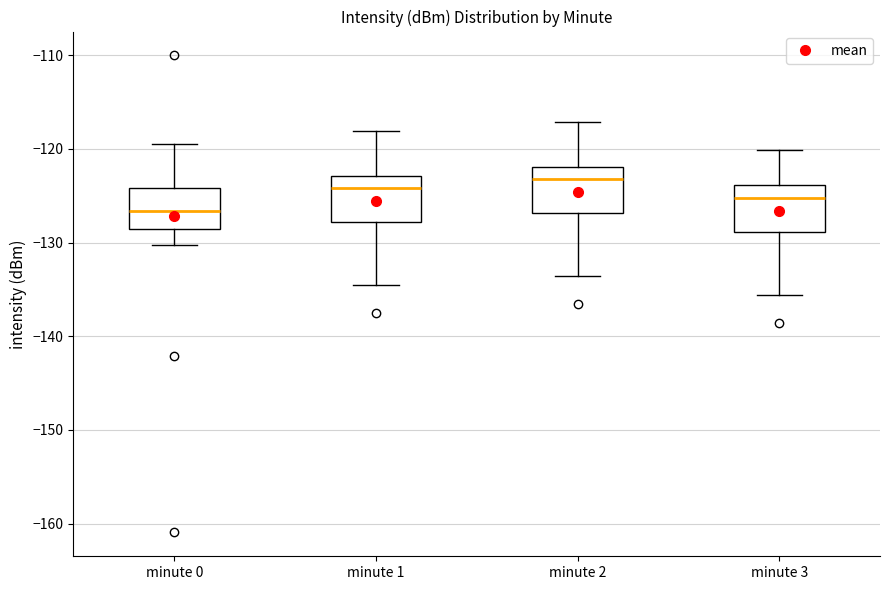

Reading left to right, read every box against the y-axis: the position of its median line, the range the box covers, and the ends of its whiskers. The values are not printed on the chart, so give them approximately, as read against the axis.

minute 0: median -127, box -129 to -124, whiskers -130 to -119
minute 1: median -124, box -128 to -123, whiskers -135 to -118
minute 2: median -123, box -127 to -122, whiskers -134 to -117
minute 3: median -125, box -129 to -124, whiskers -136 to -120